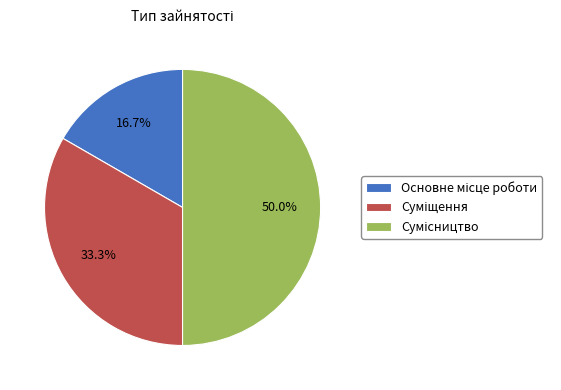

How many segments does this pie chart have?

3